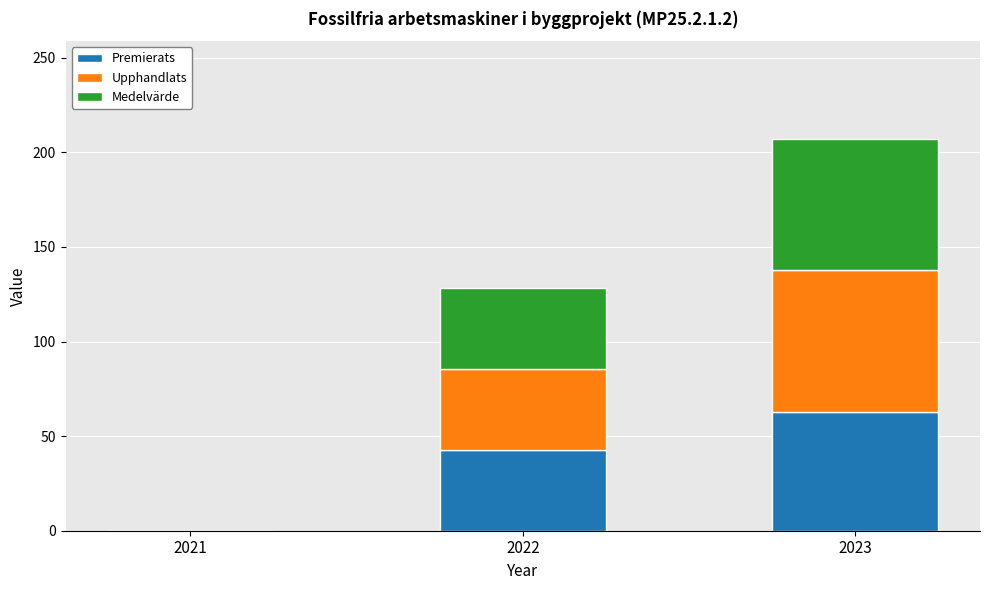

How many series are shown in this chart?

3